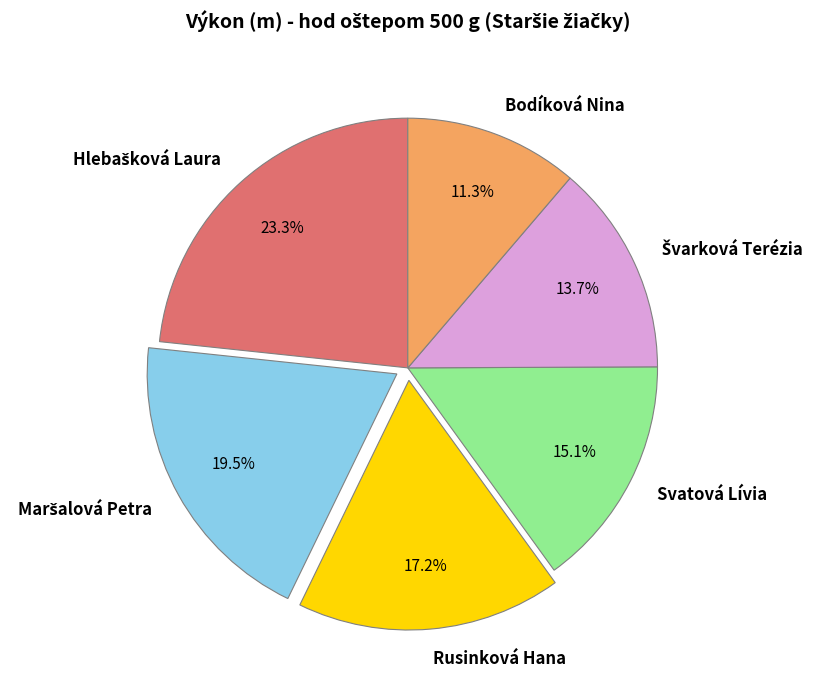

Approximately how many times larger is the value at Bodíková Nina compared to Svatová Lívia?

0.7